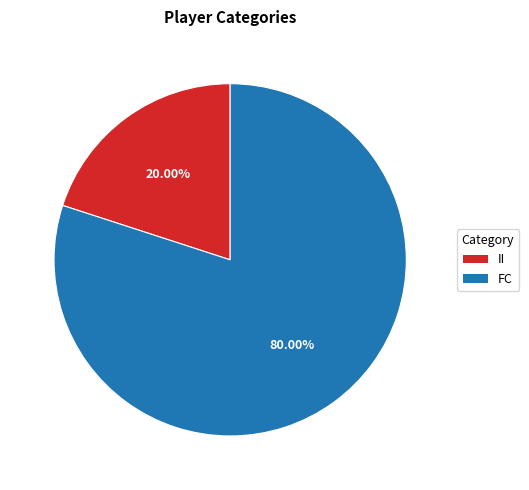

Which category accounts for the majority?

FC